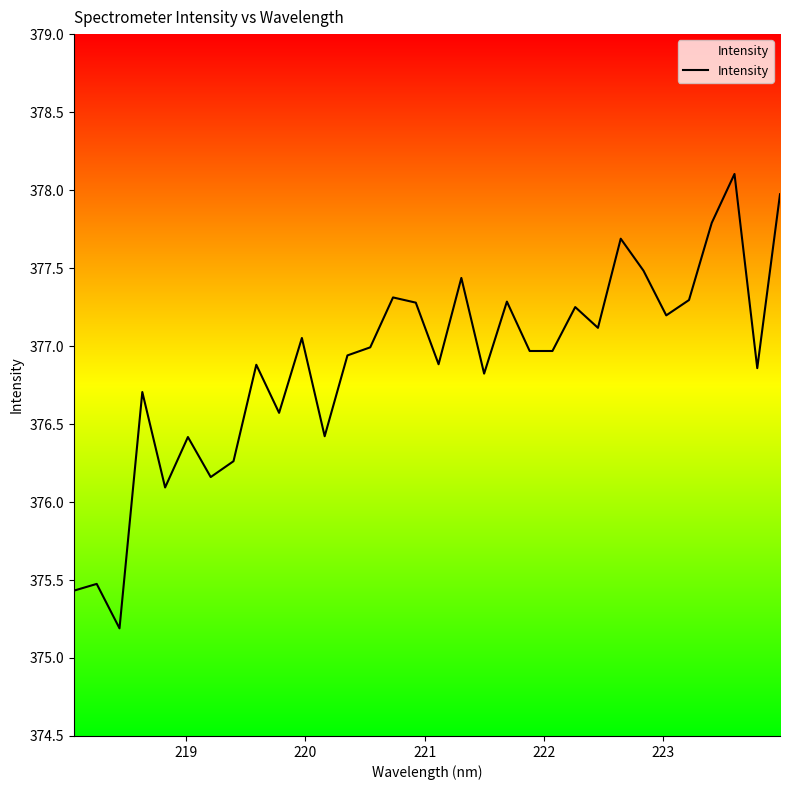

Does the chart have visible grid lines?

No